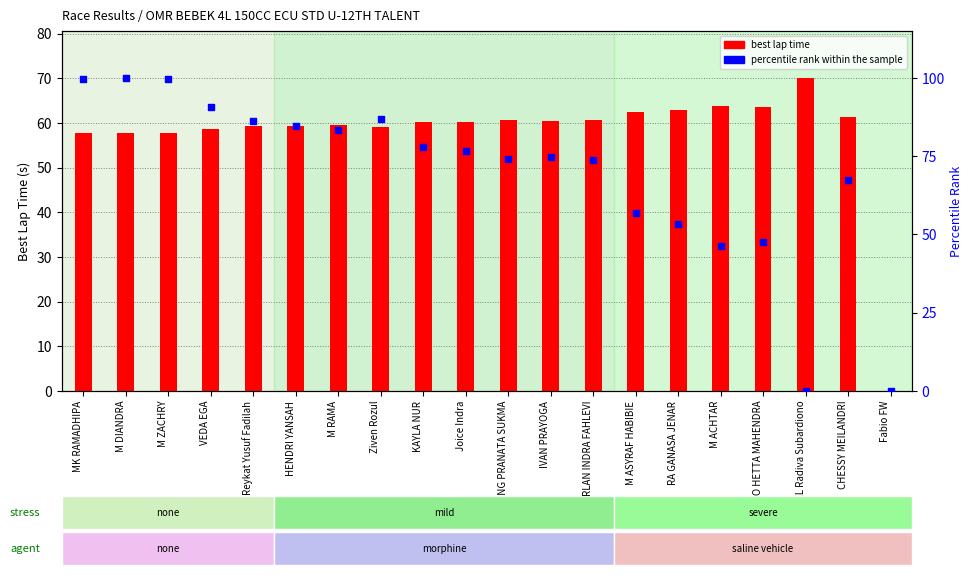

Which series contains the lowest Y value?

best lap time